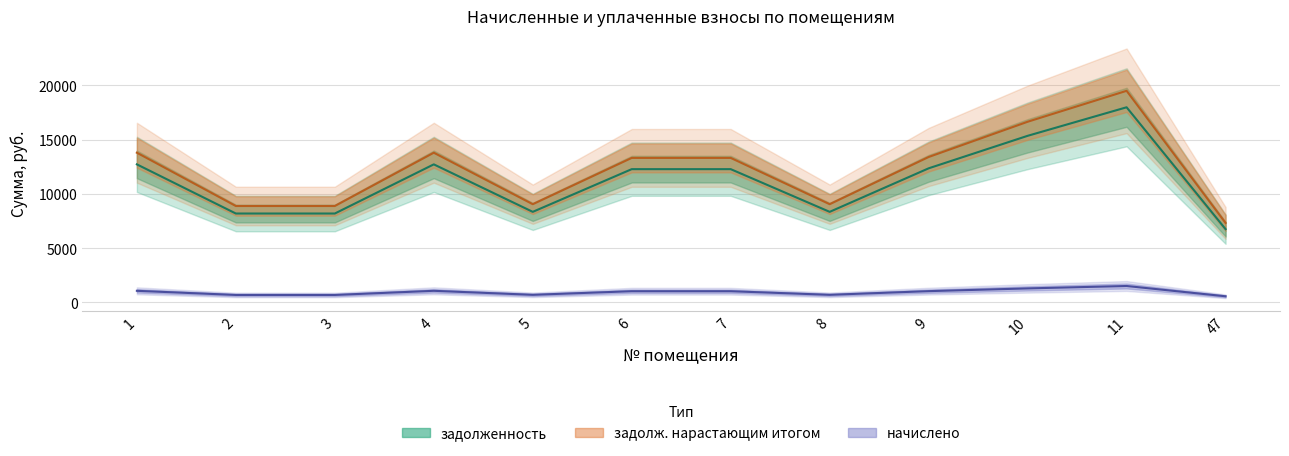

True or false: задолженность has a value of 5017.5 at 7.

False